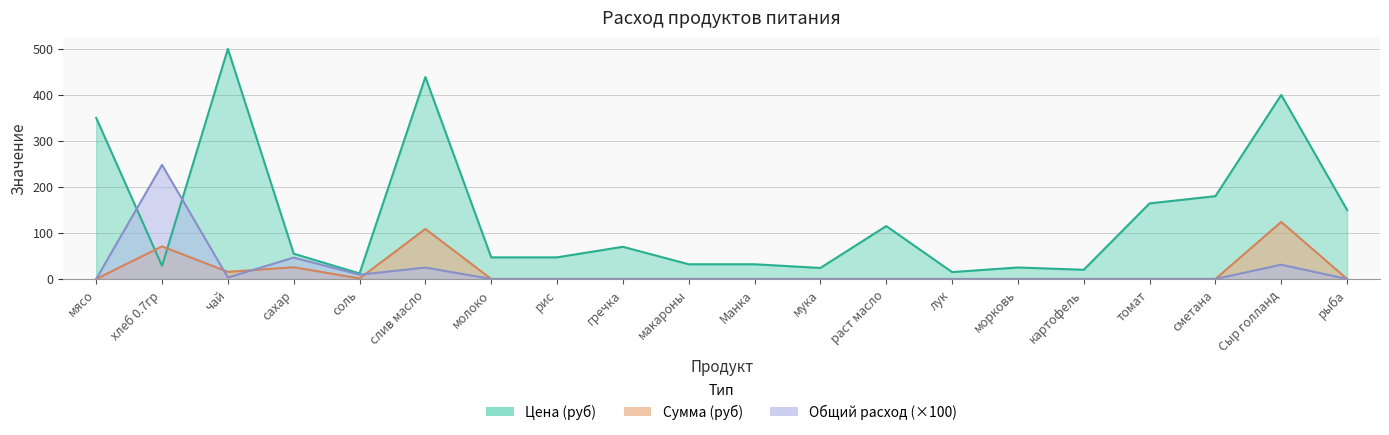

The Общий расход series shows 1.3 at чай. True or false?

False